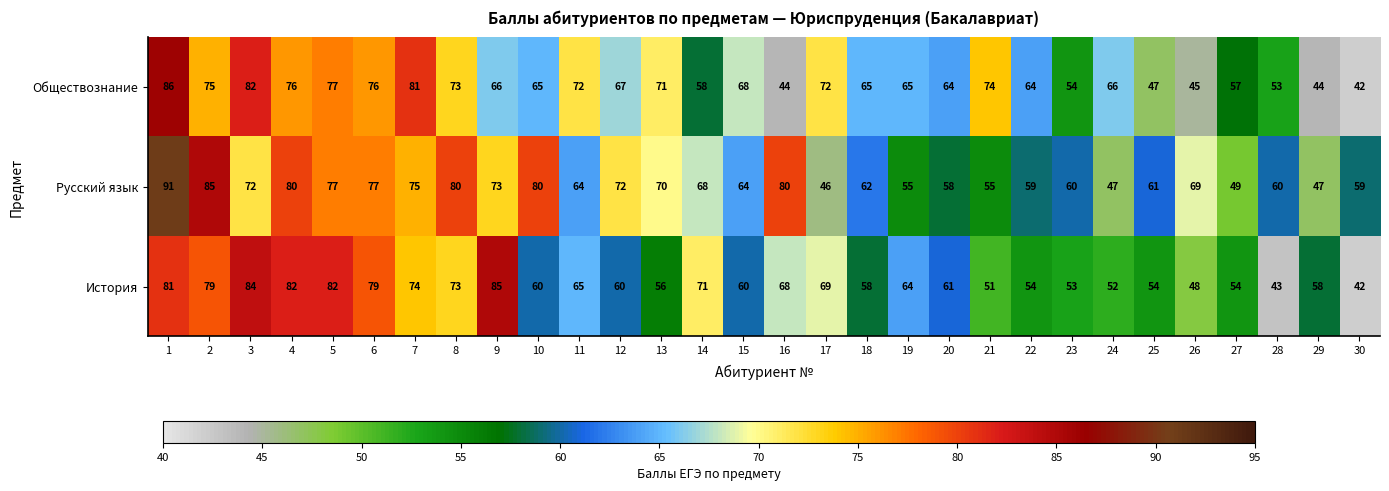

The Обществознание series shows 120 at 5. True or false?

False